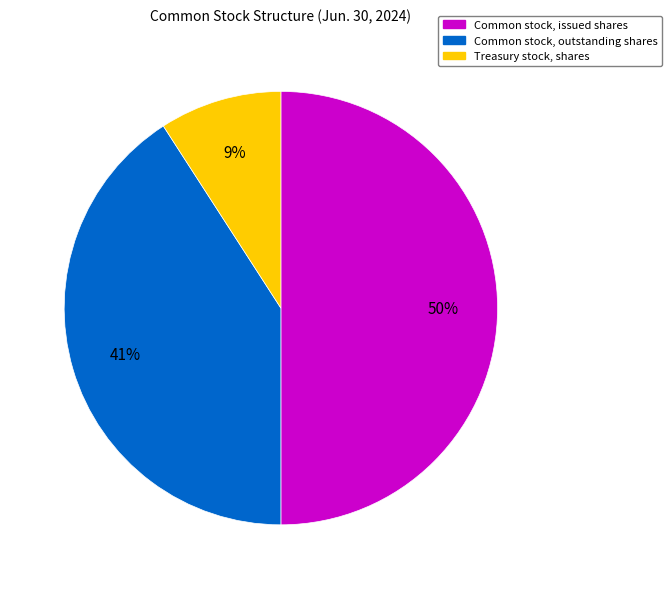

Rank the categories by value from lowest to highest.

Treasury stock, shares, Common stock, outstanding shares, Common stock, issued shares